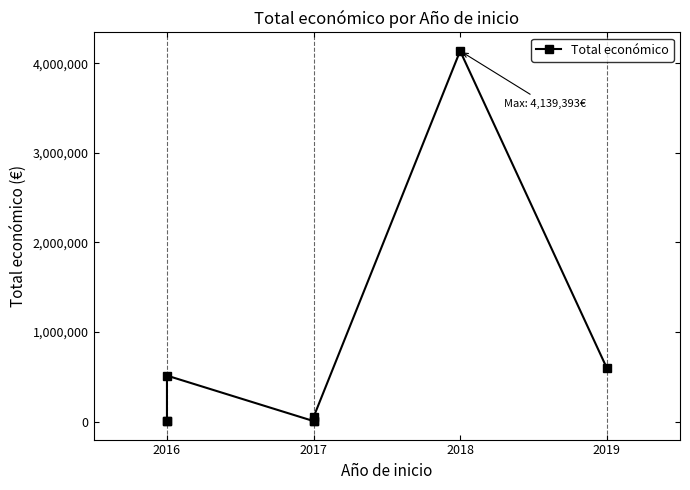

What is the difference between the second highest and second lowest values?

594962